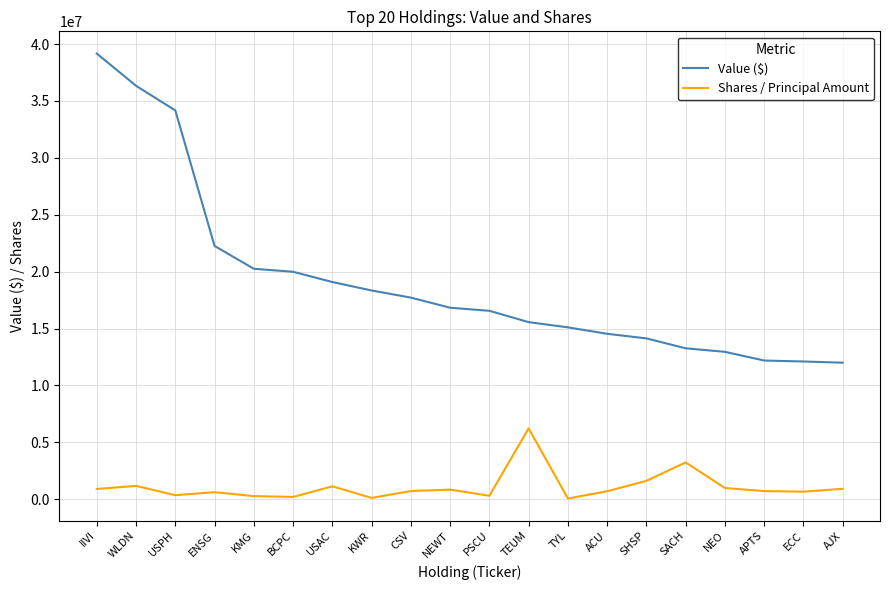

At how many categories does at least one series exceed 4491065?

20